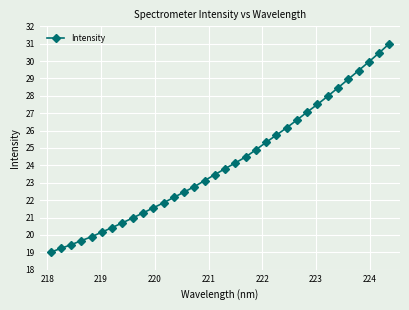

What is the difference between the second highest and minimum values?

11.5